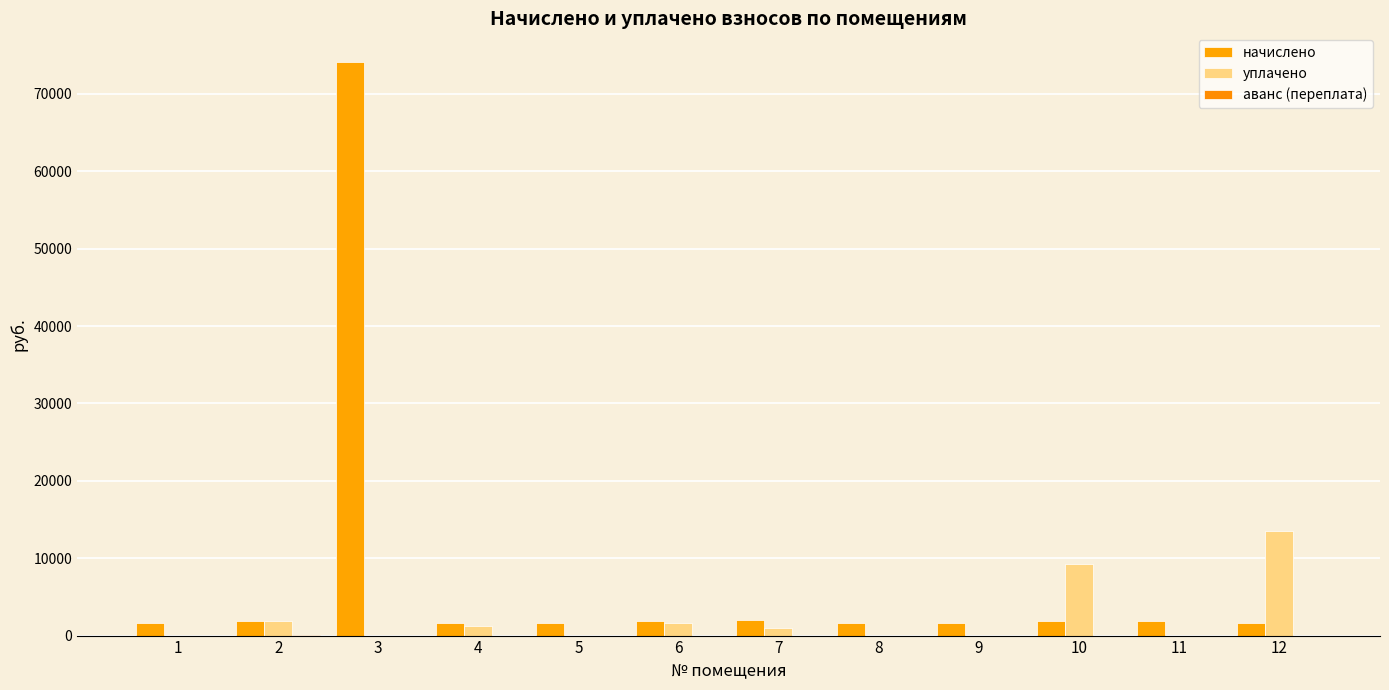

Count the number of categories in the chart.

12